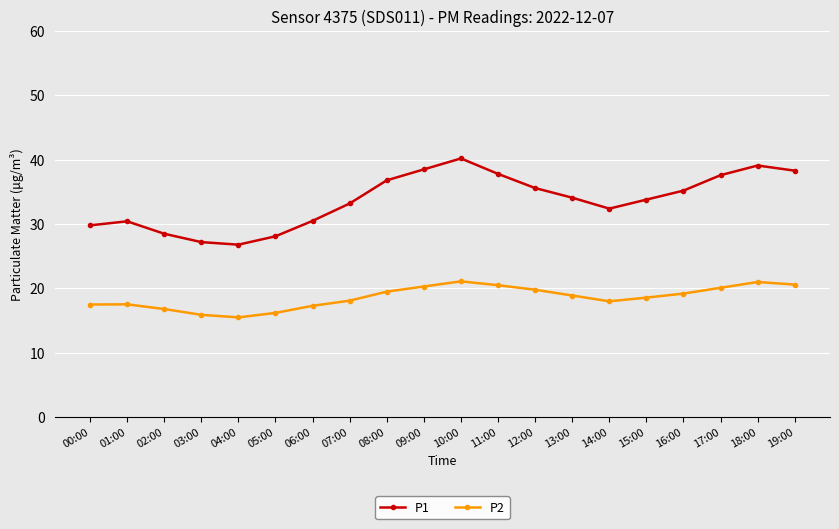

At which category is the sum across all series the highest?

10:00